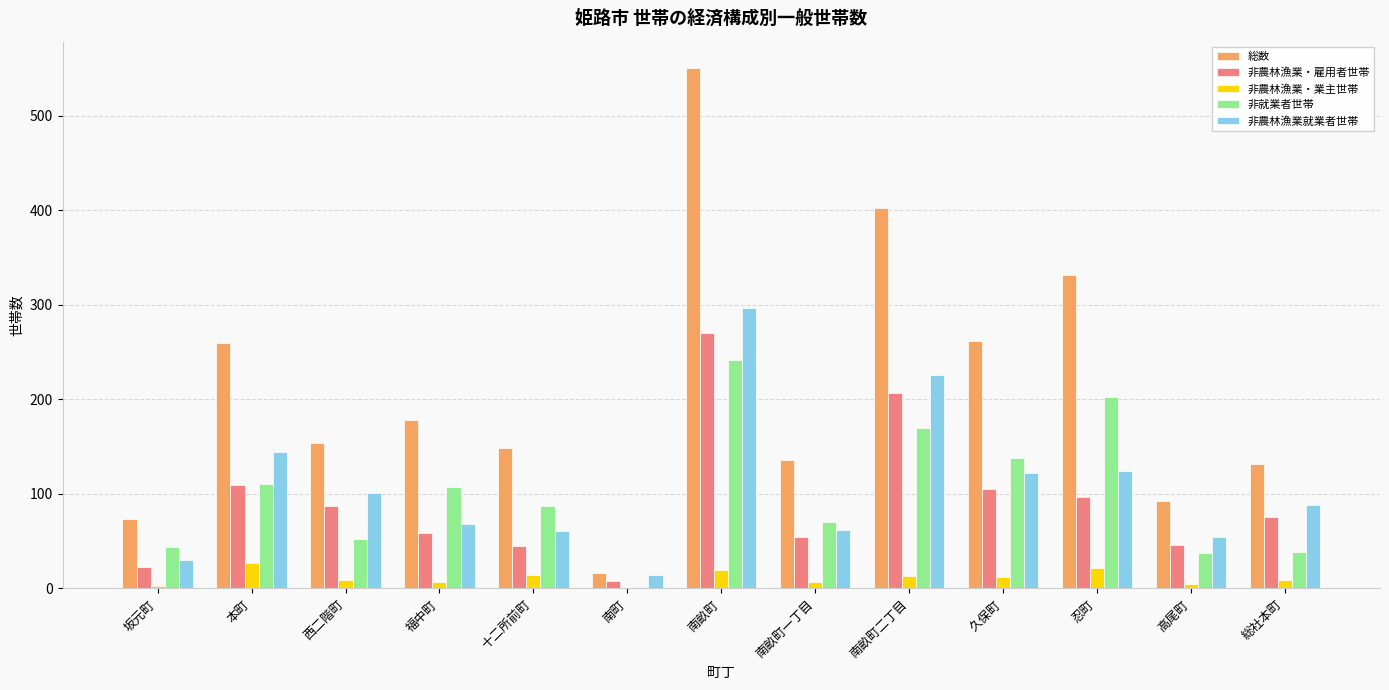

Which series changed the most between 西二階町 and 南町?

総数